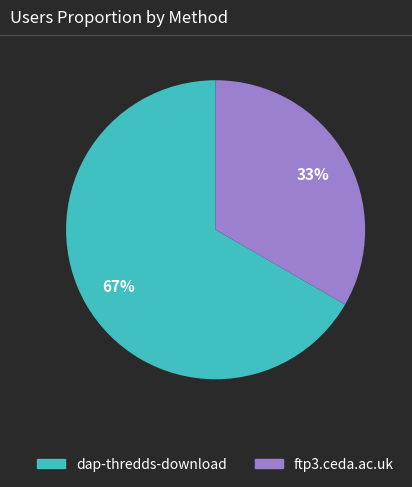

Combined, do dap-thredds-download and ftp3.ceda.ac.uk account for over 50%?

Yes